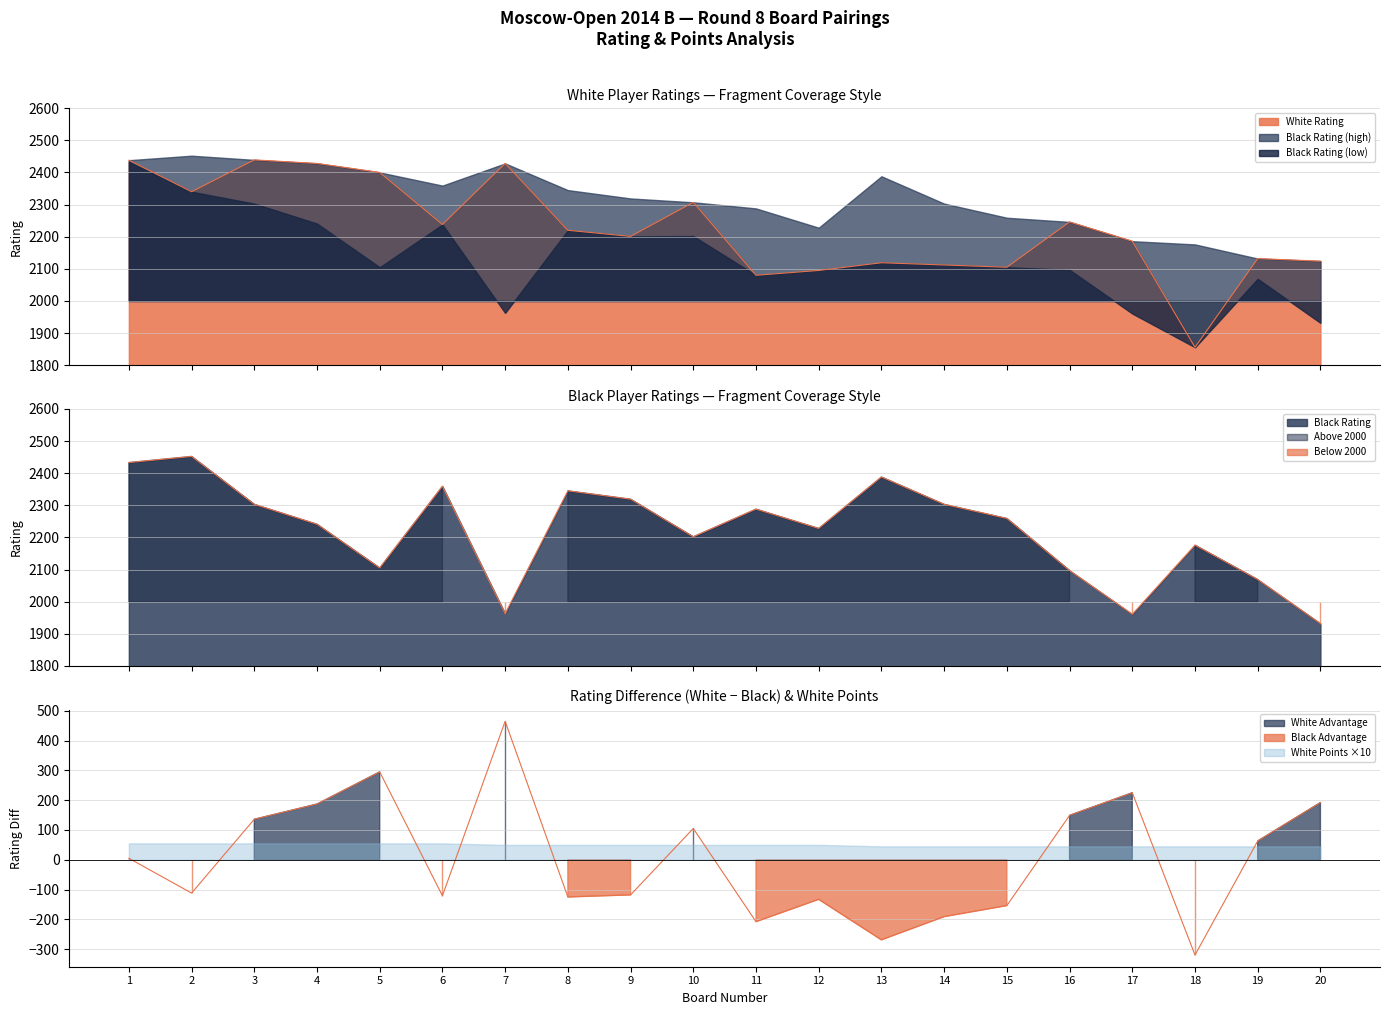

How many lines are shown in the chart?

2